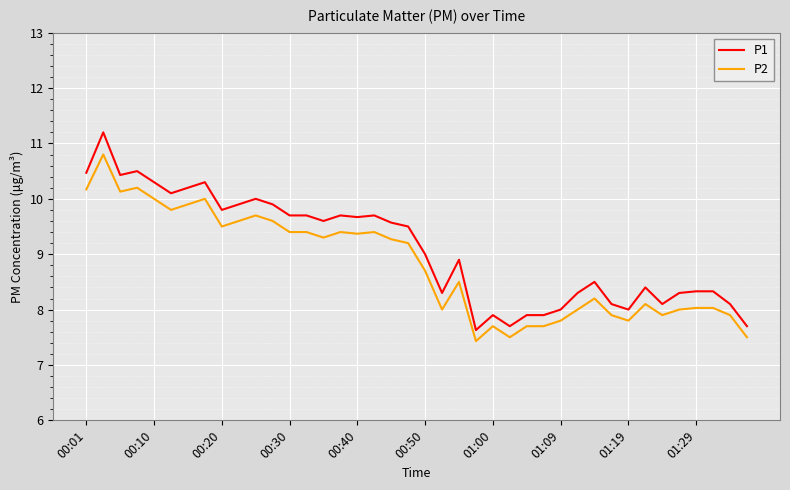

True or false: P1 and P2 cross at least once.

False